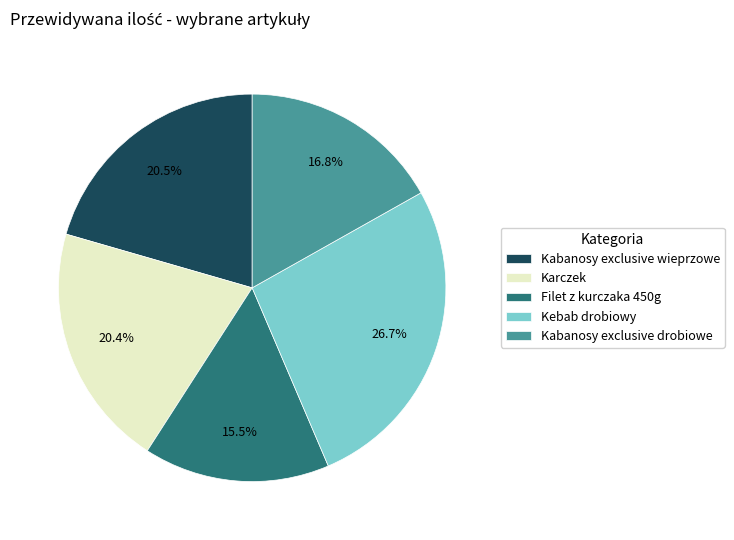

Is there a majority slice in this chart?

No